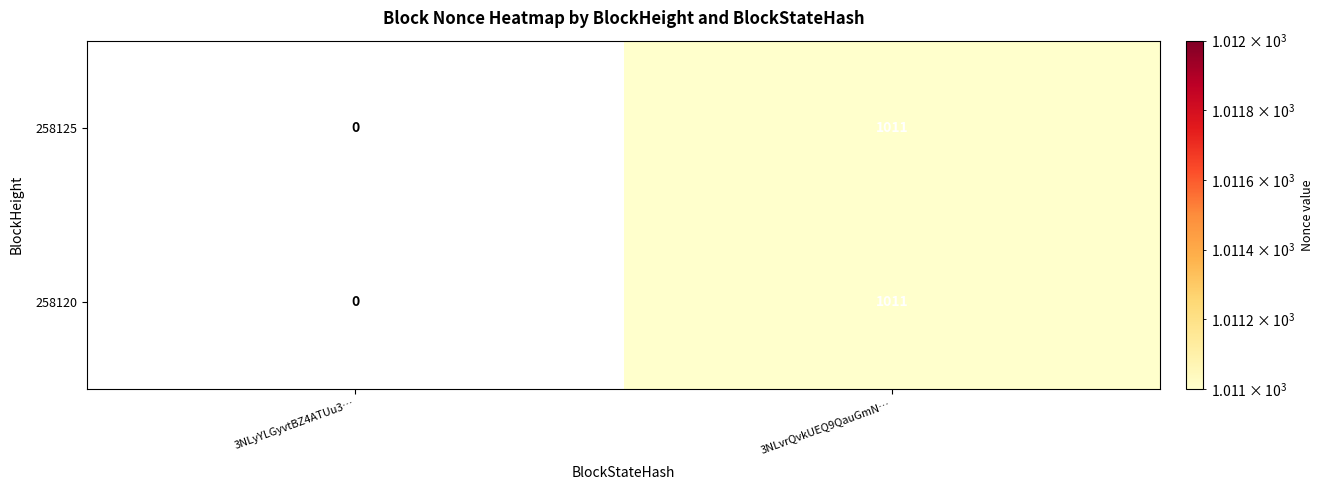

At which category is the sum across all series the highest?

3NLvrQvkUEQ9QauGmN…